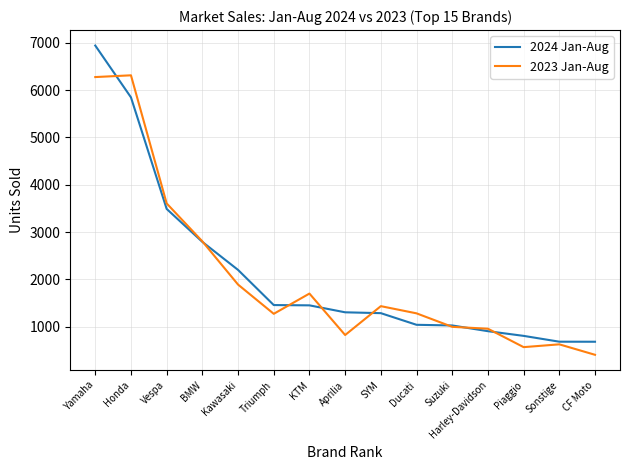

Is the value of 2024 Jan-Aug at KTM greater than the value of 2023 Jan-Aug at Ducati?

Yes